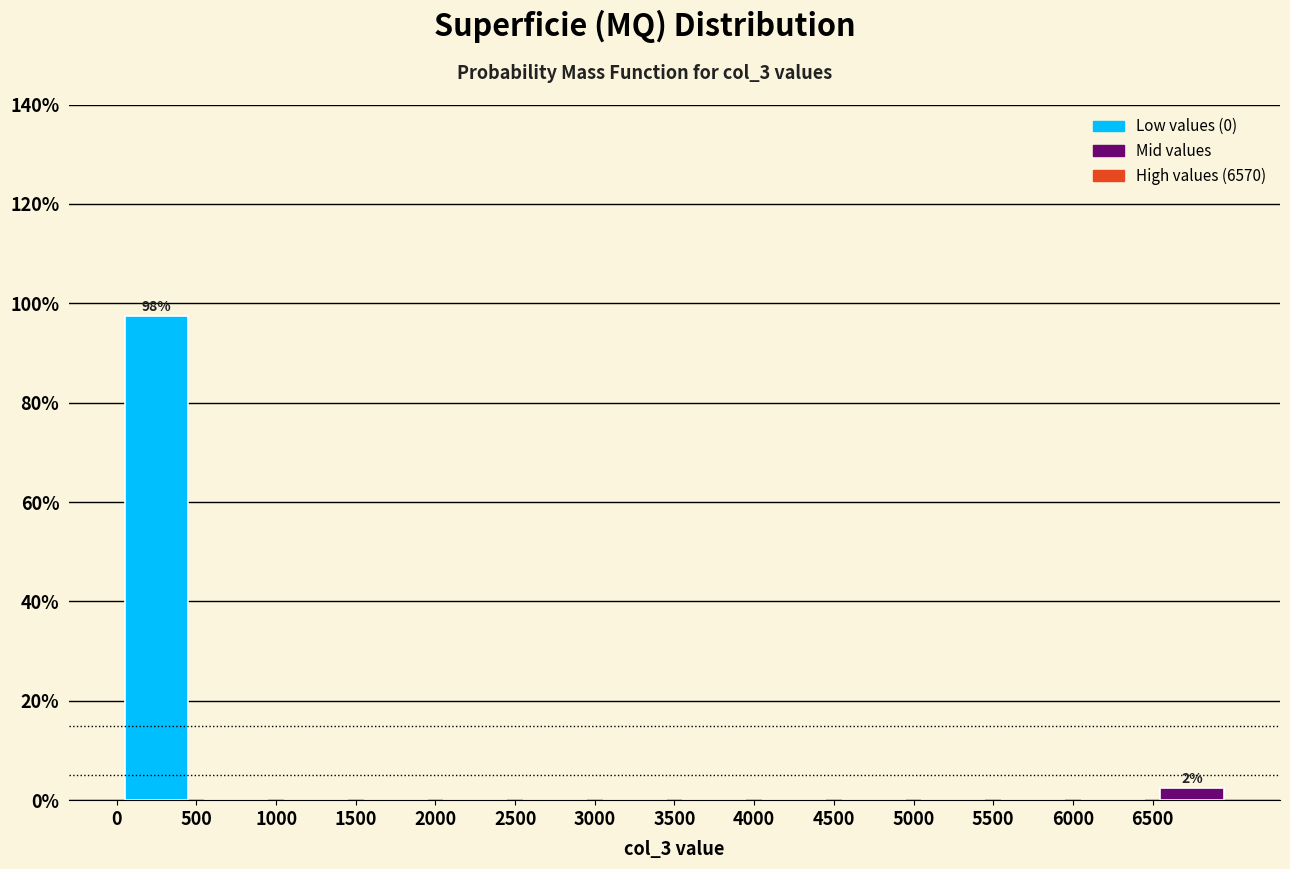

Which range on the x-axis has the tallest bar?

0 to 500